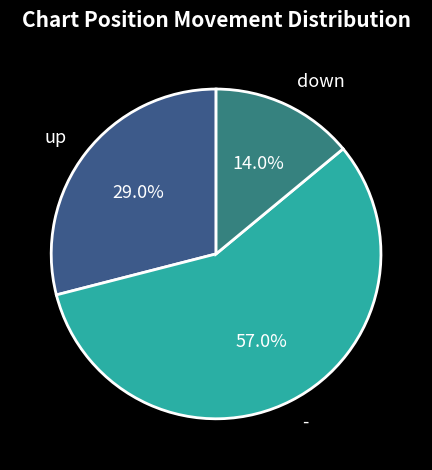

To the nearest percent, what is the combined percentage of up and down?

43%